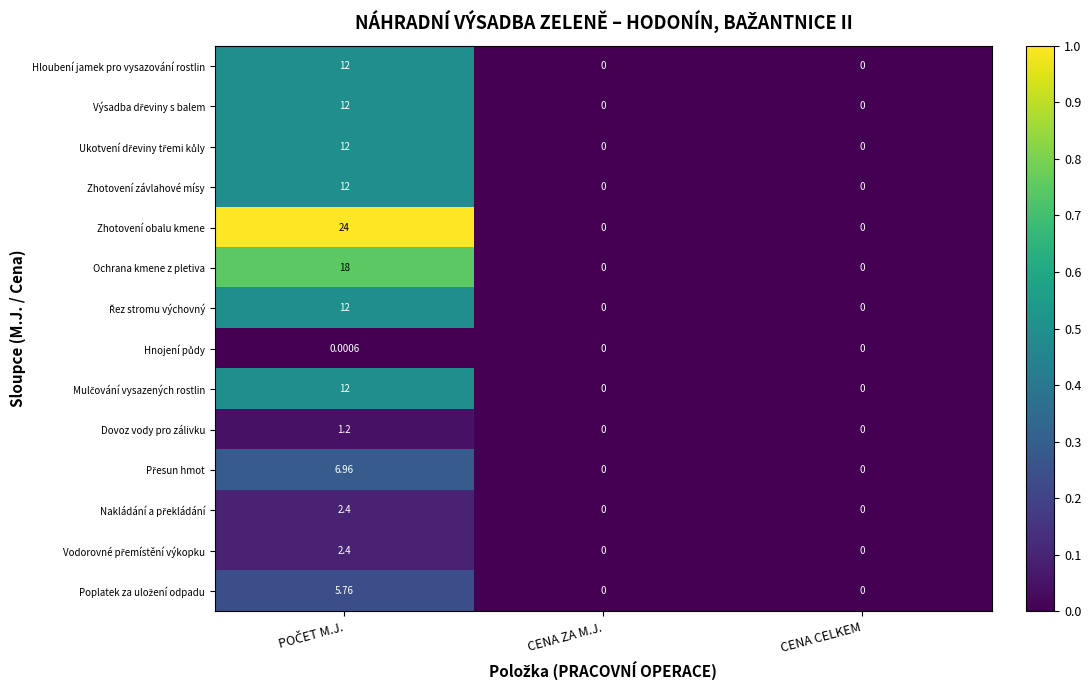

Which series has the largest total across all categories?

Zhotovení obalu kmene